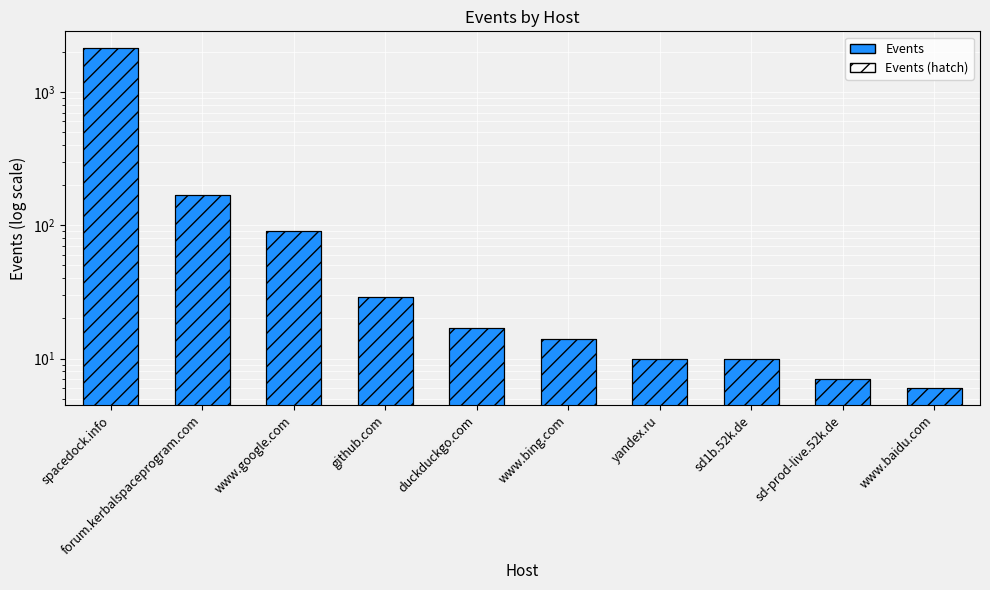

At which label does Events first exceed 17?

spacedock.info